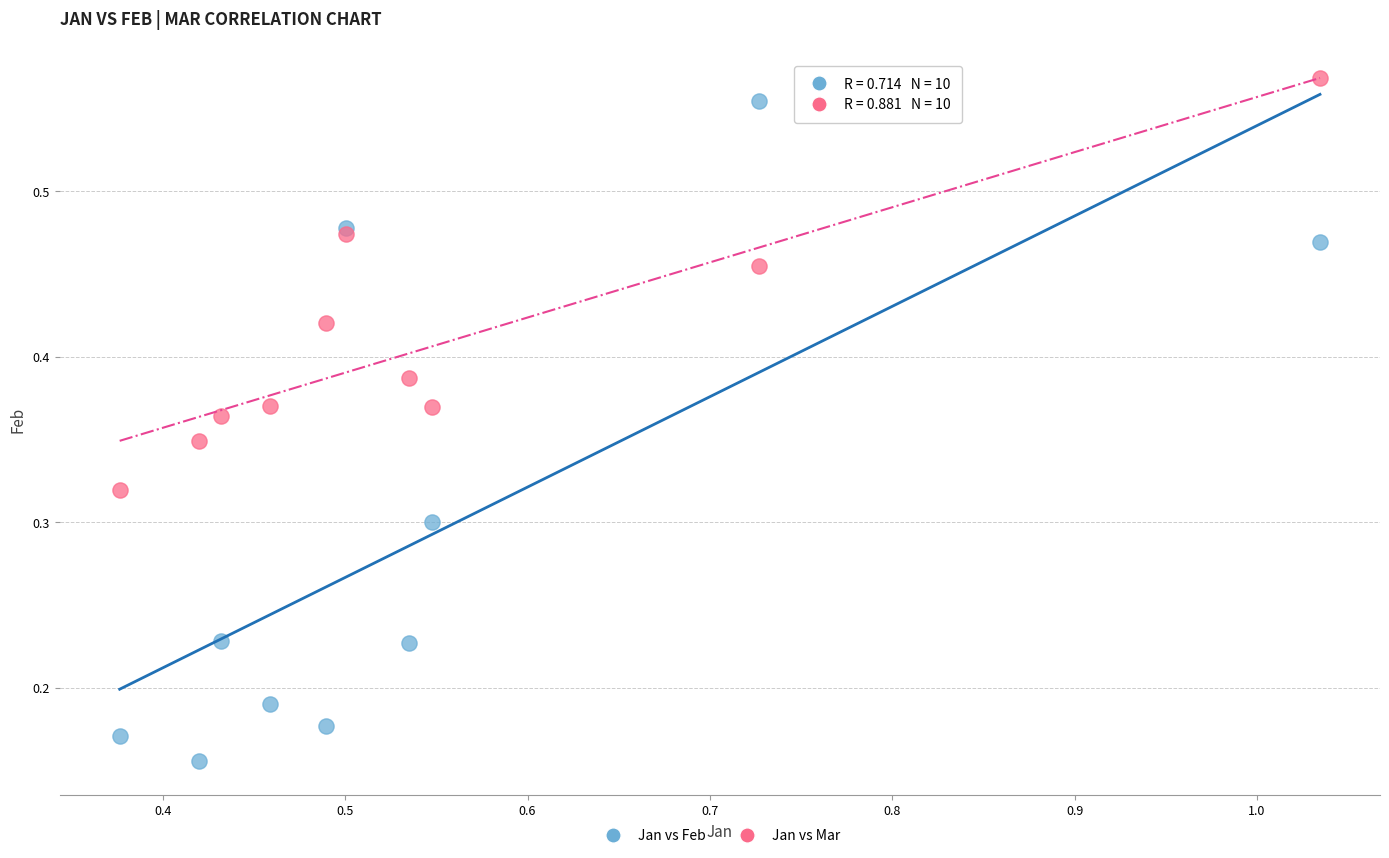

Which series has the widest spread of Y values?

Jan vs Feb